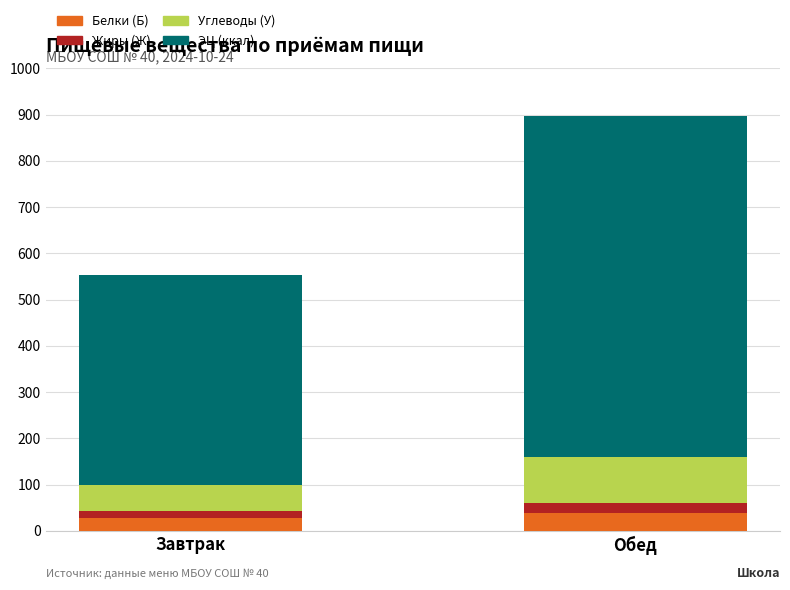

Are the bars grouped side by side (vs. stacked)?

No